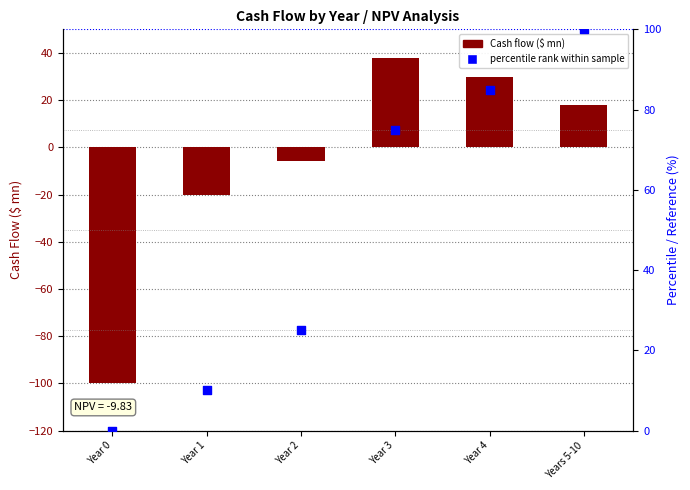

At which category is the sum across all series the highest?

Years 5-10